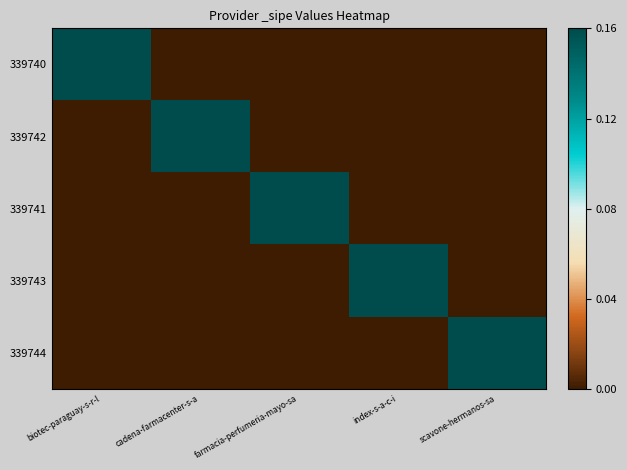

Reading left to right, transcribe all the data shown in this chart.

339740: biotec-paraguay-s-r-l=1	cadena-farmacenter-s-a=0	farmacia-perfumeria-mayo-sa=0	index-s-a-c-i=0	scavone-hermanos-sa=0
339742: biotec-paraguay-s-r-l=0	cadena-farmacenter-s-a=1	farmacia-perfumeria-mayo-sa=0	index-s-a-c-i=0	scavone-hermanos-sa=0
339741: biotec-paraguay-s-r-l=0	cadena-farmacenter-s-a=0	farmacia-perfumeria-mayo-sa=1	index-s-a-c-i=0	scavone-hermanos-sa=0
339743: biotec-paraguay-s-r-l=0	cadena-farmacenter-s-a=0	farmacia-perfumeria-mayo-sa=0	index-s-a-c-i=1	scavone-hermanos-sa=0
339744: biotec-paraguay-s-r-l=0	cadena-farmacenter-s-a=0	farmacia-perfumeria-mayo-sa=0	index-s-a-c-i=0	scavone-hermanos-sa=1